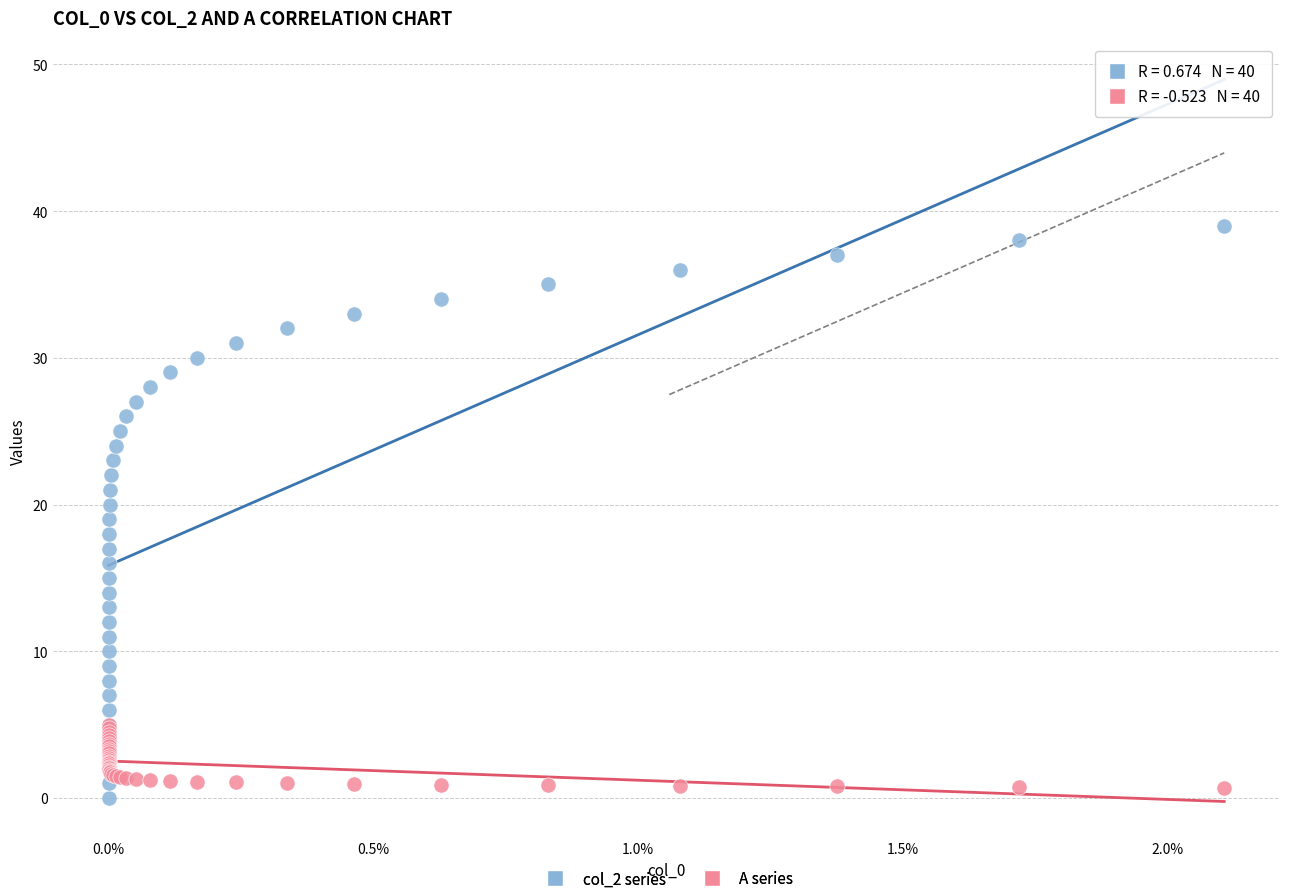

What are all the series names shown in the legend?

col_2 series, A series